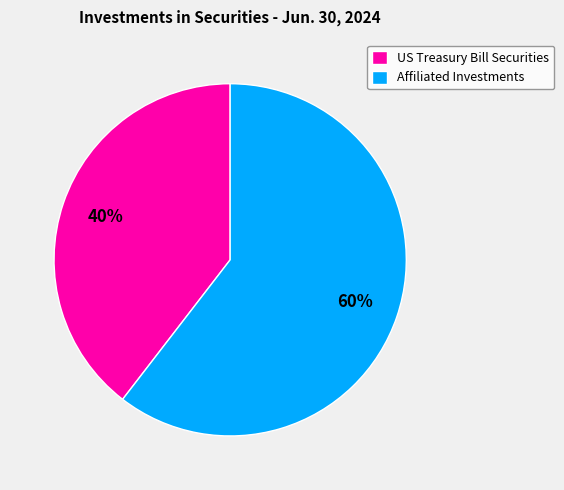

Is it true that US Treasury Bill Securities is 34% of the pie?

False